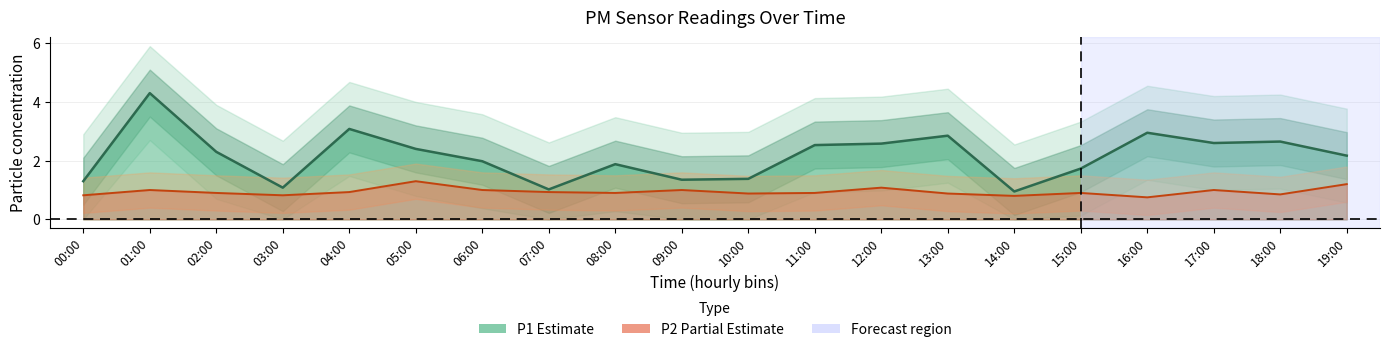

True or false: P1 and P2 intersect in this chart.

False